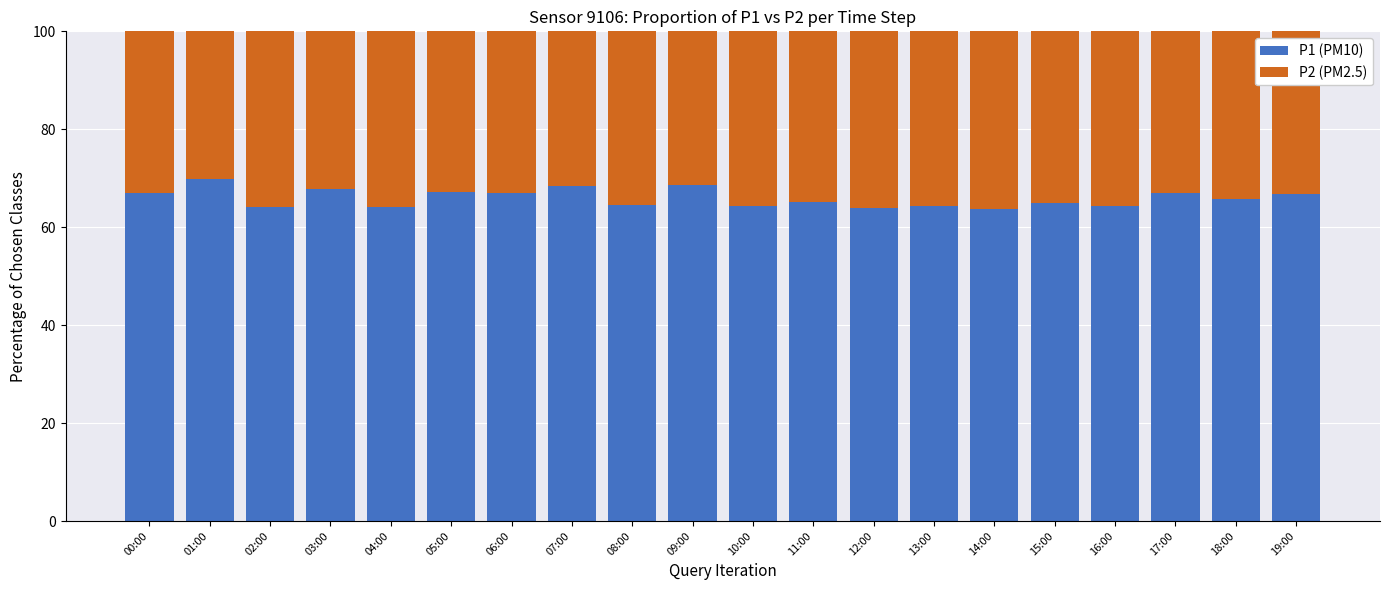

What is the highest value of the P1 (PM10) series?

69.9